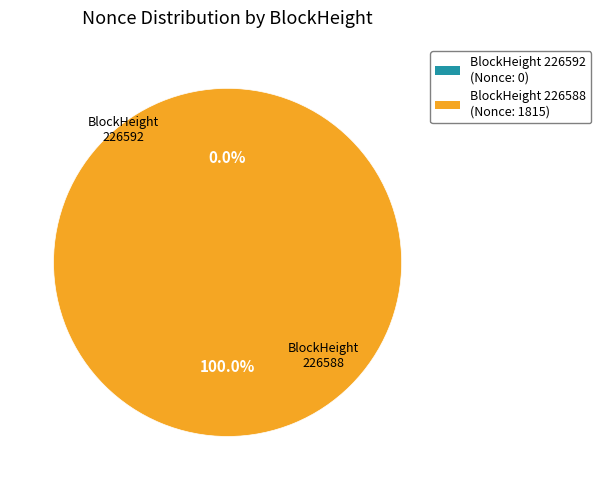

How many segments does this pie chart have?

2